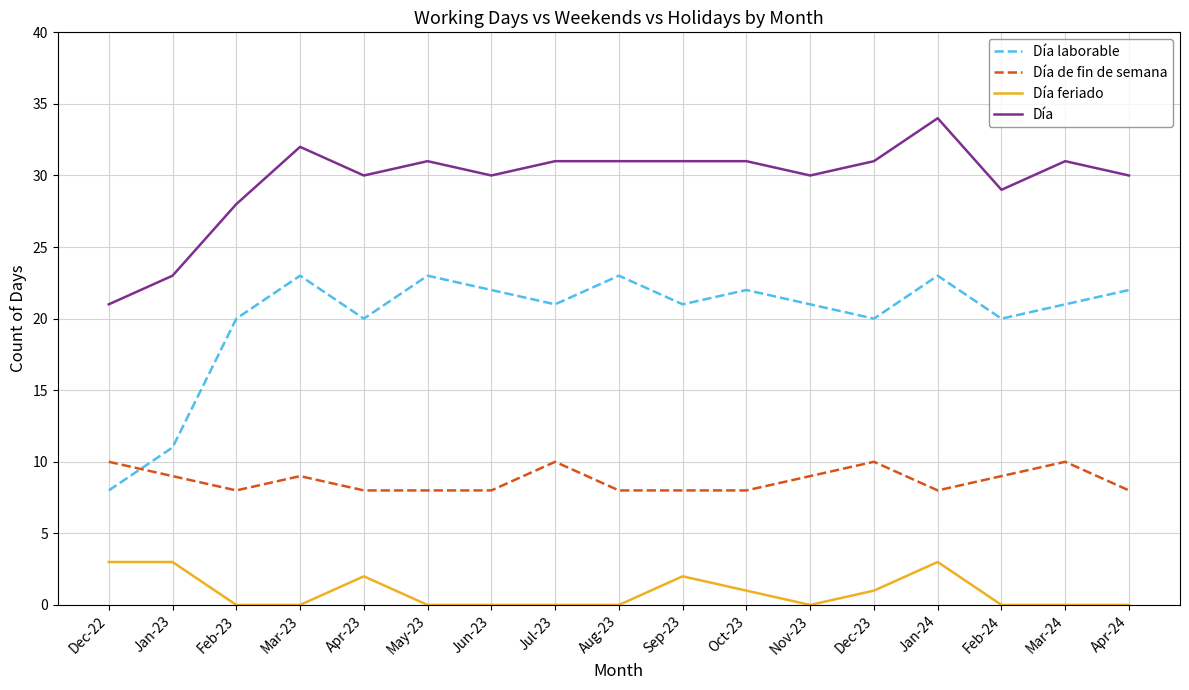

At which label does Día reach its peak?

Jan-24